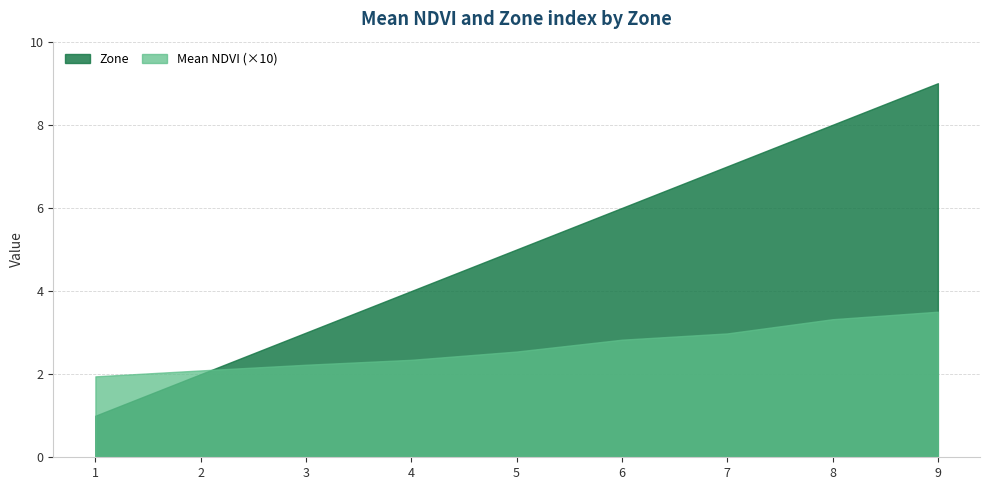

Count the number of categories in the chart.

9